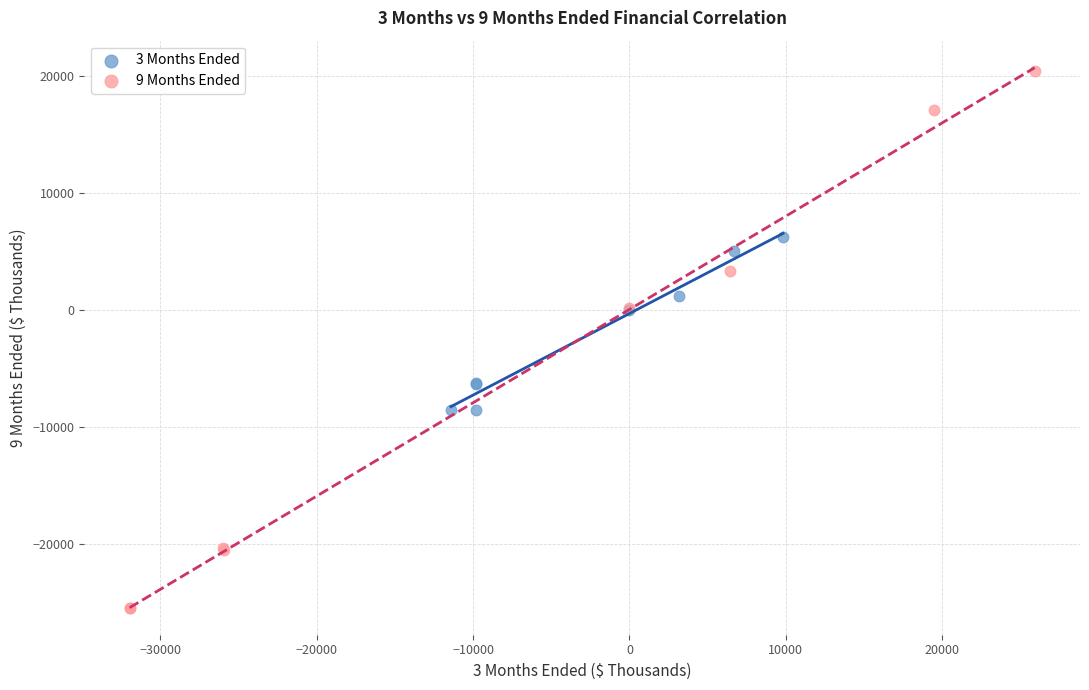

Which series contains the highest Y value?

9 Months Ended